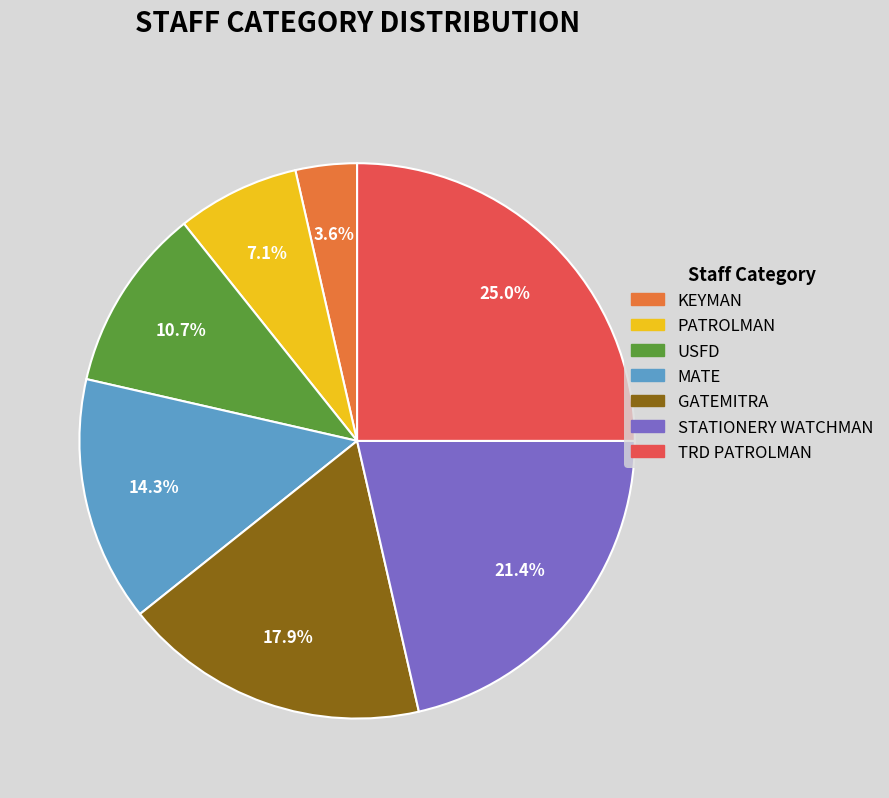

Rank the categories by value from lowest to highest.

KEYMAN, PATROLMAN, USFD, MATE, GATEMITRA, STATIONERY WATCHMAN, TRD PATROLMAN